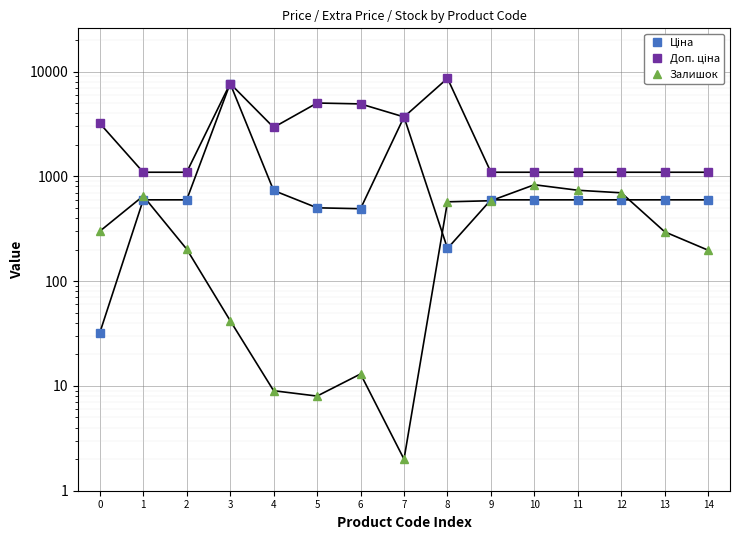

At how many categories does at least one series exceed 4424?

4